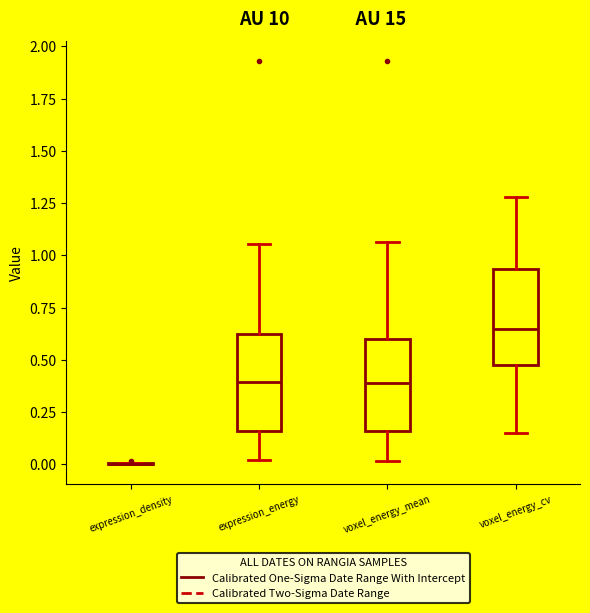

Reading left to right, transcribe this box plot: for each box, give where its median line is, the range the box spans, and where its two whiskers end, as read against the y-axis. The values are not printed on the chart, so give them approximately, as read against the axis.

expression_density: box collapsed to a line at 0.00, whiskers 0.00 to 0.00
expression_energy: median 0.40, box 0.15 to 0.65, whiskers 0.00 to 1.05
voxel_energy_mean: median 0.40, box 0.15 to 0.60, whiskers 0.00 to 1.05
voxel_energy_cv: median 0.65, box 0.45 to 0.95, whiskers 0.15 to 1.30